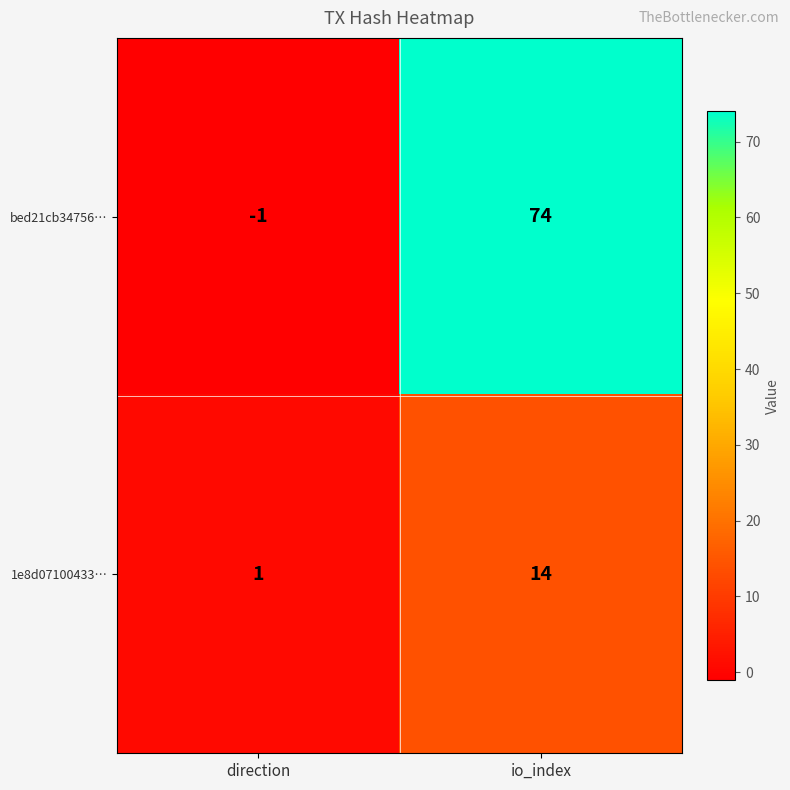

How many data points does each series have?

2